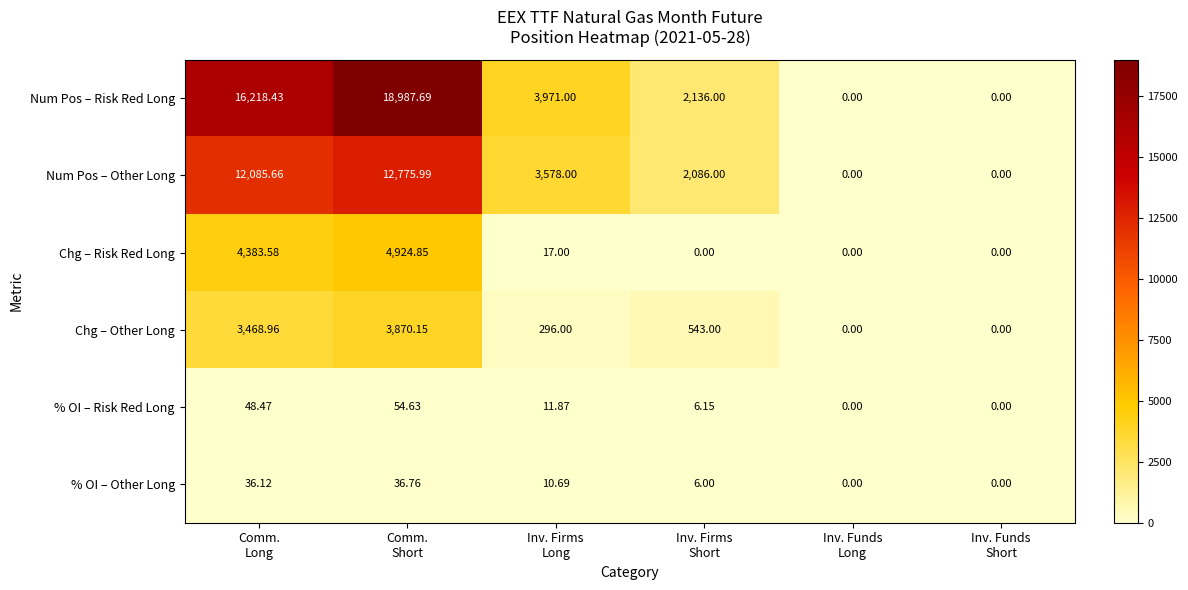

Which series has the widest spread of values?

Num Pos – Risk Red Long